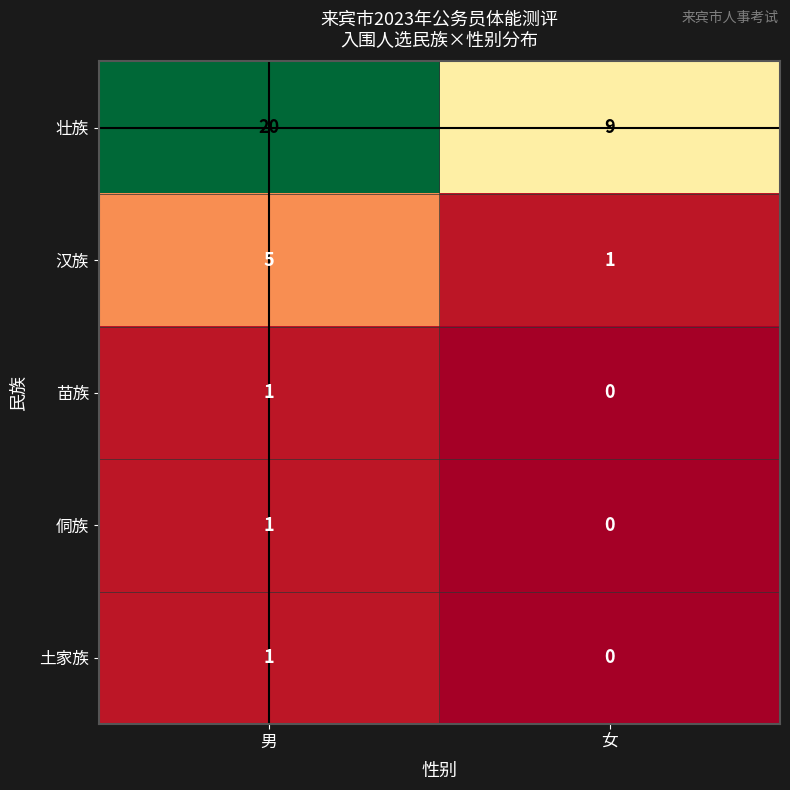

Which series has the widest spread of values?

壮族